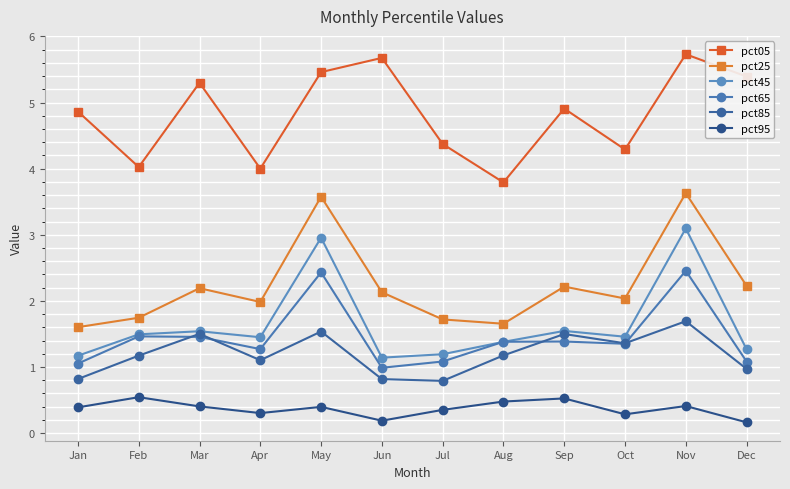

What is the value of the pct85 point at the 5th from the left?

1.5